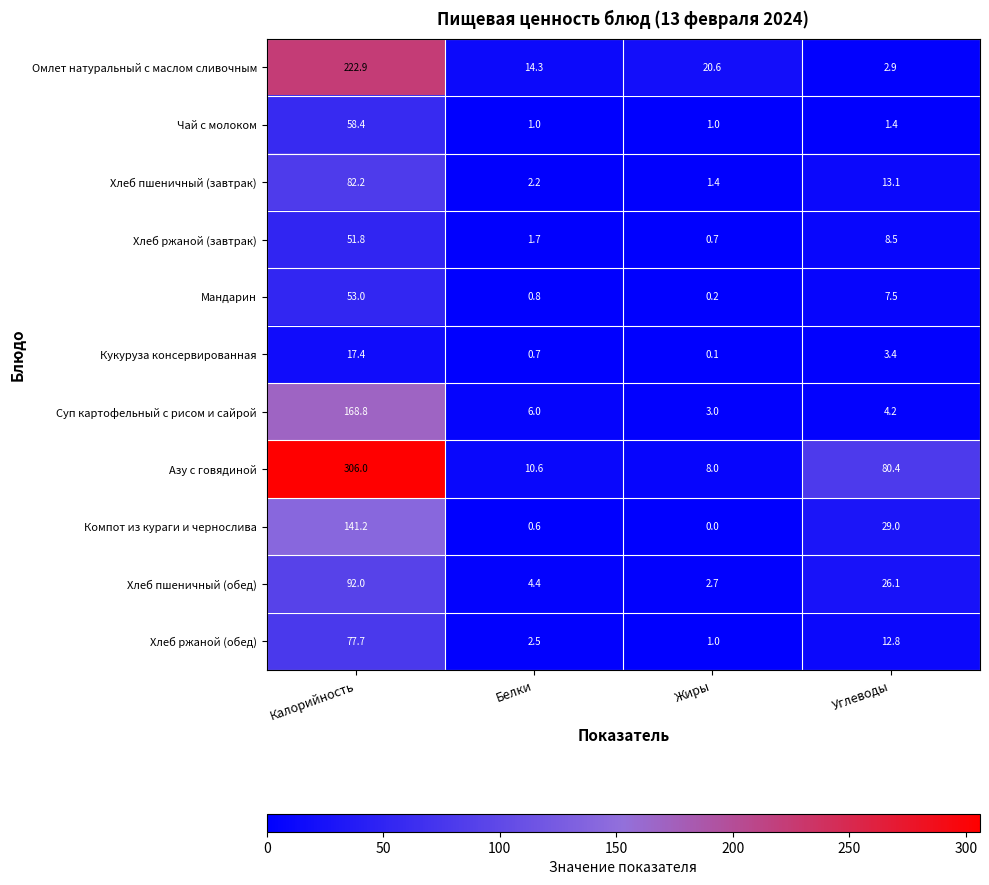

Read the Мандарин value at Калорийность.

53.0